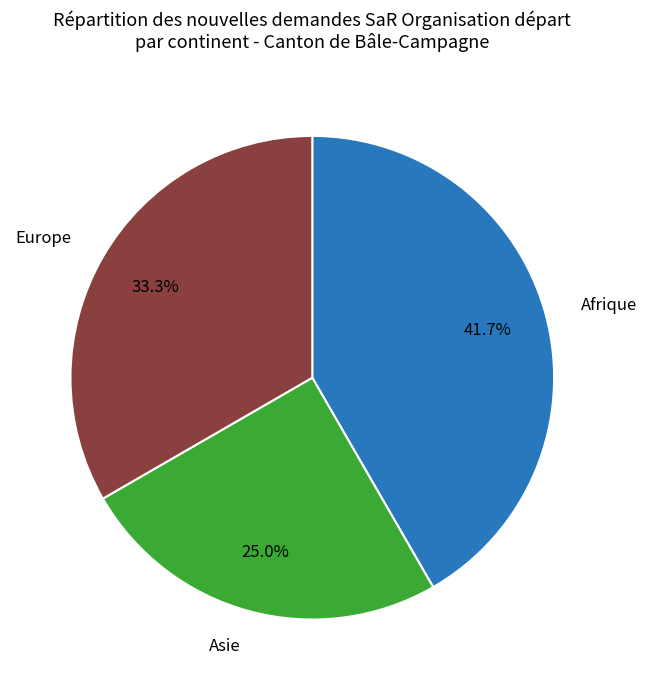

Which slice is the smallest?

Asie